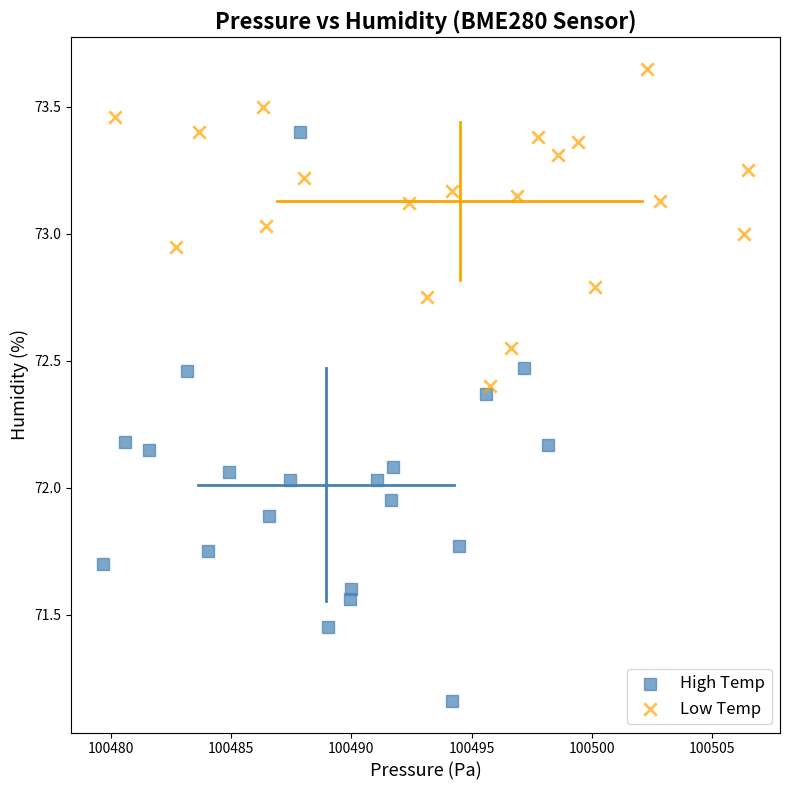

Which series reaches the minimum Y coordinate?

High Temp